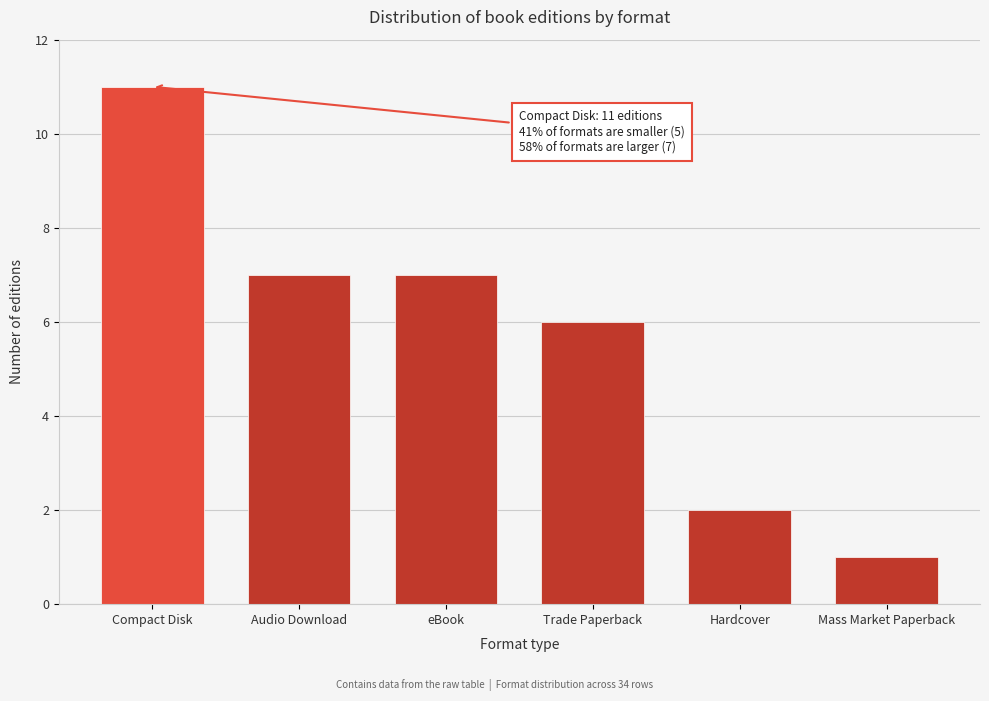

Reading left to right, extract all data points from this chart.

Compact Disk=11	Audio Download=7	eBook=7	Trade Paperback=6	Hardcover=2	Mass Market Paperback=1